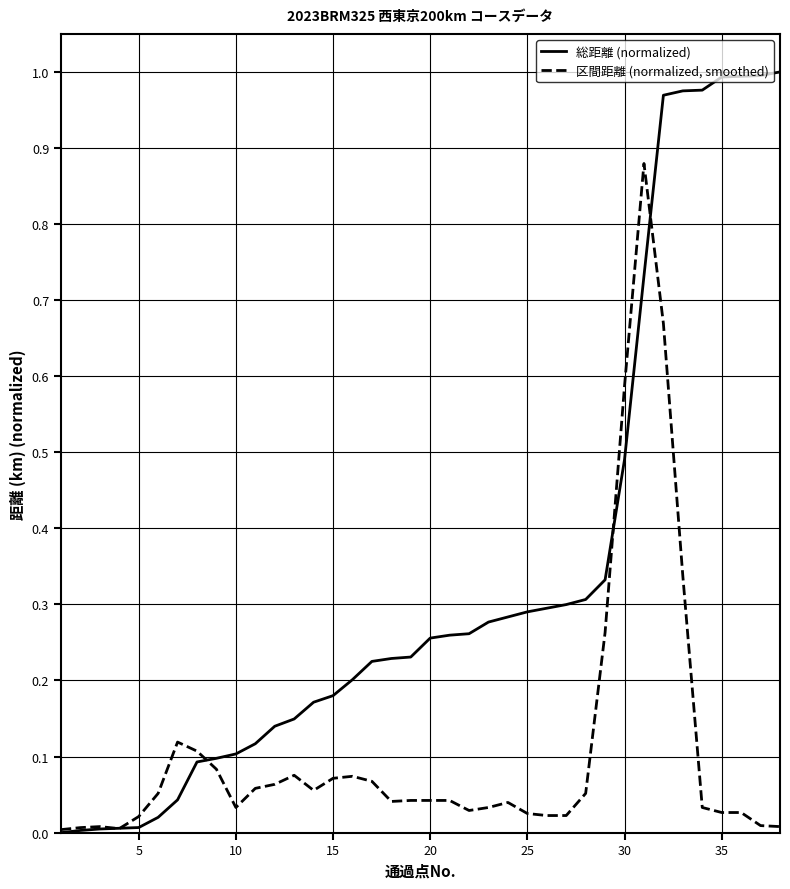

Which series has the largest total across all categories?

総距離 (normalized)